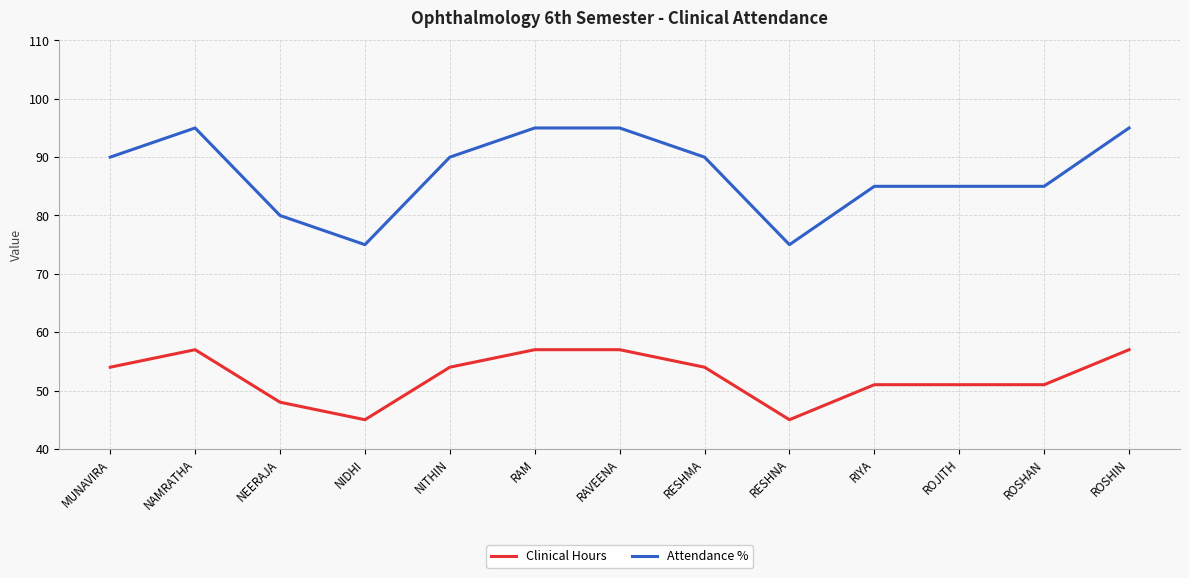

The Attendance % series shows 95 at RAM. True or false?

True